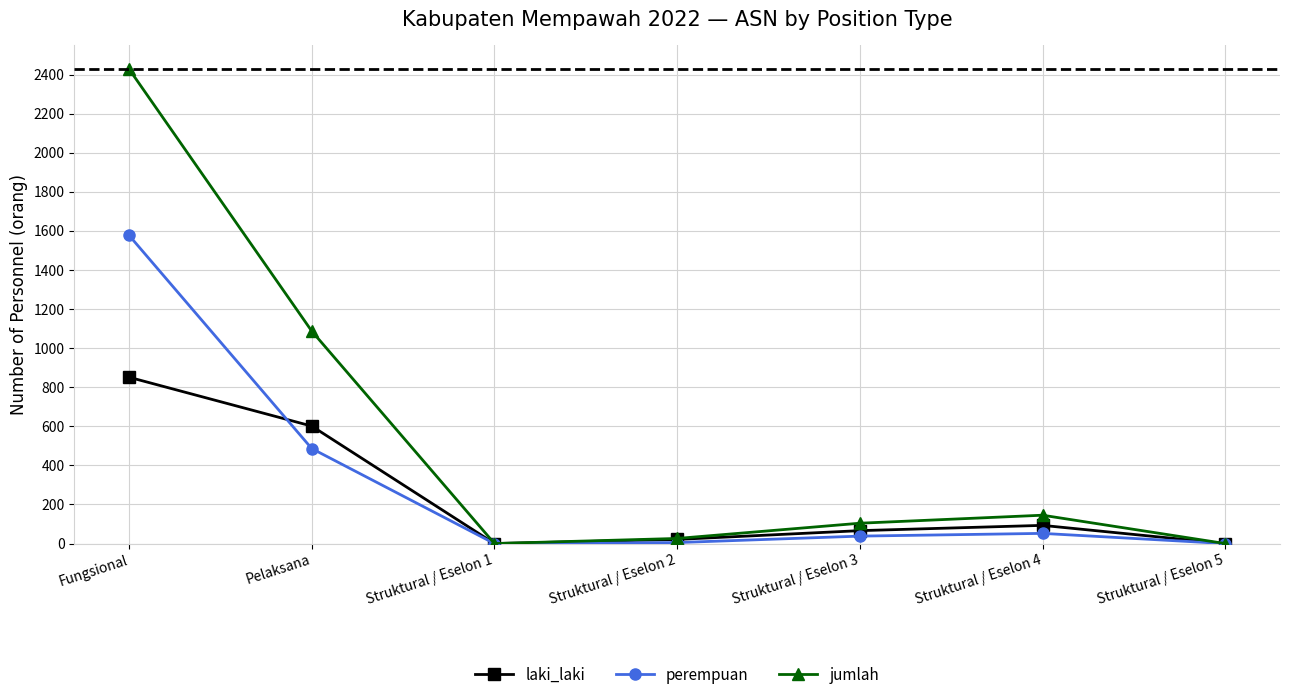

Which series has the largest total across all categories?

jumlah